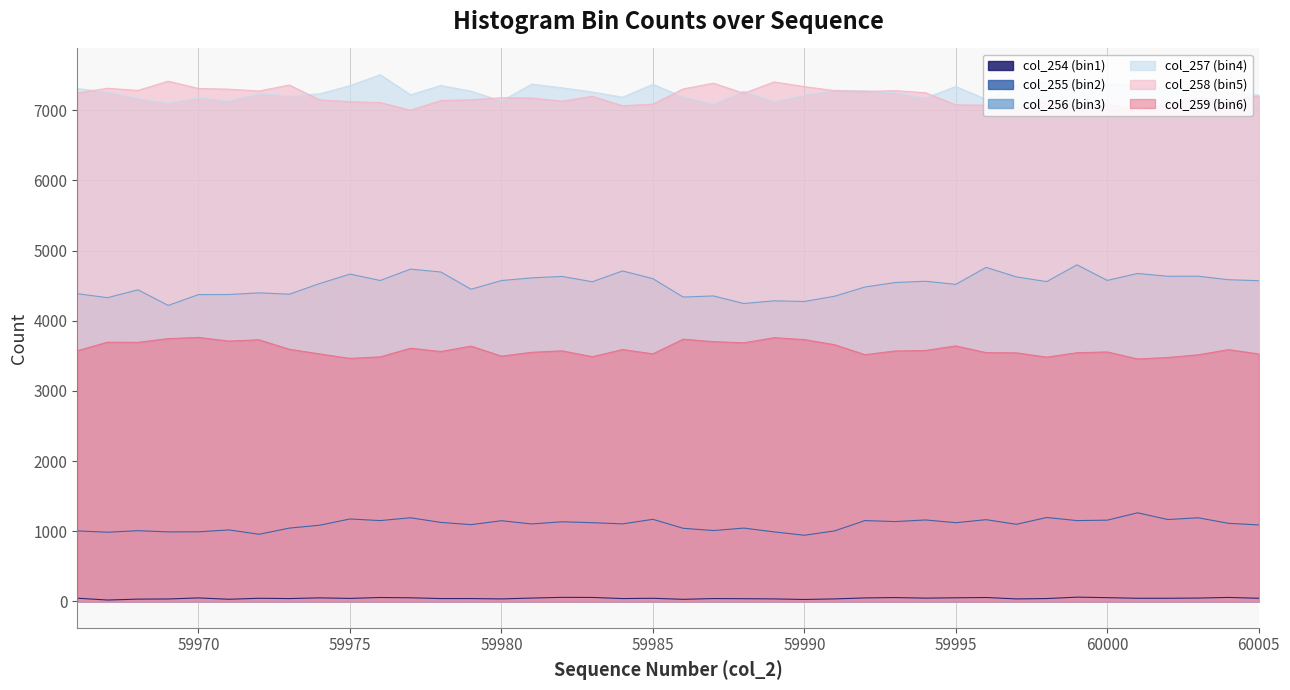

Which series changed the most between 59980 and 60001?

col_257